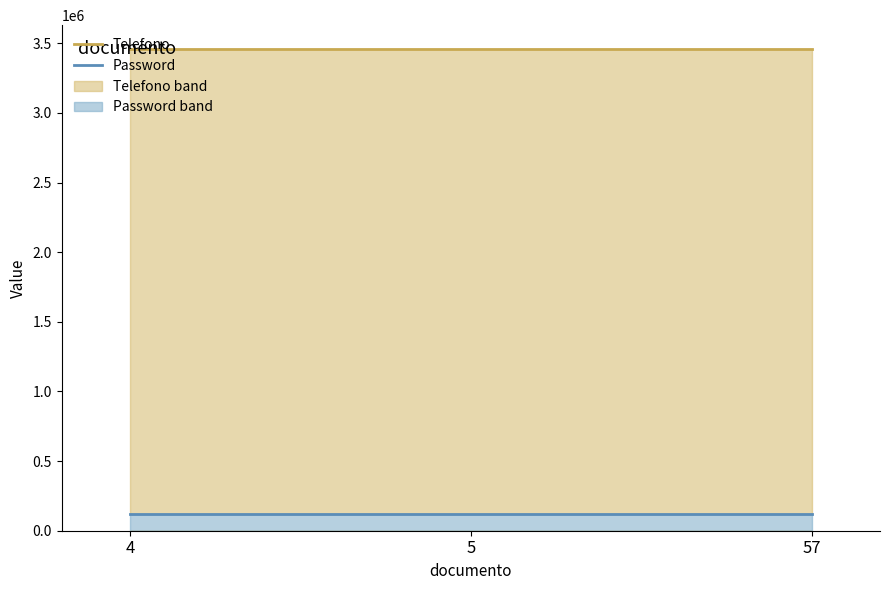

Which series has the largest total across all categories?

Telefono